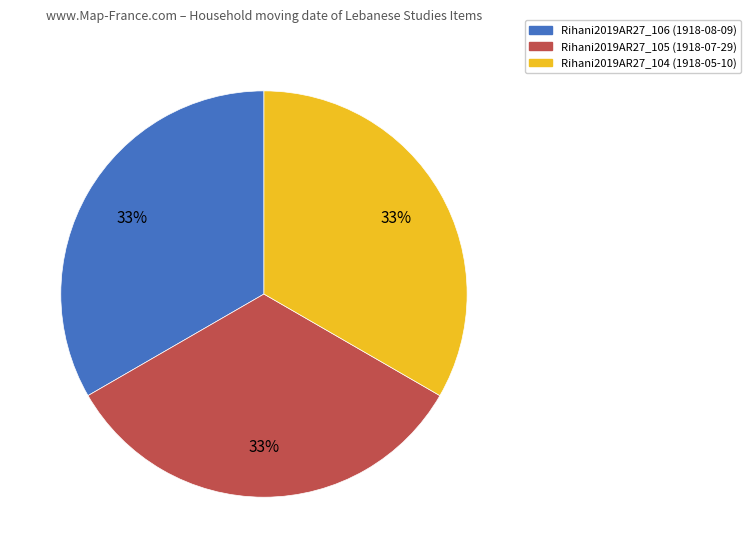

What is the ratio of the value at Rihani2019AR27_106 (1918-08-09) to the value at Rihani2019AR27_105 (1918-07-29)?

1.0